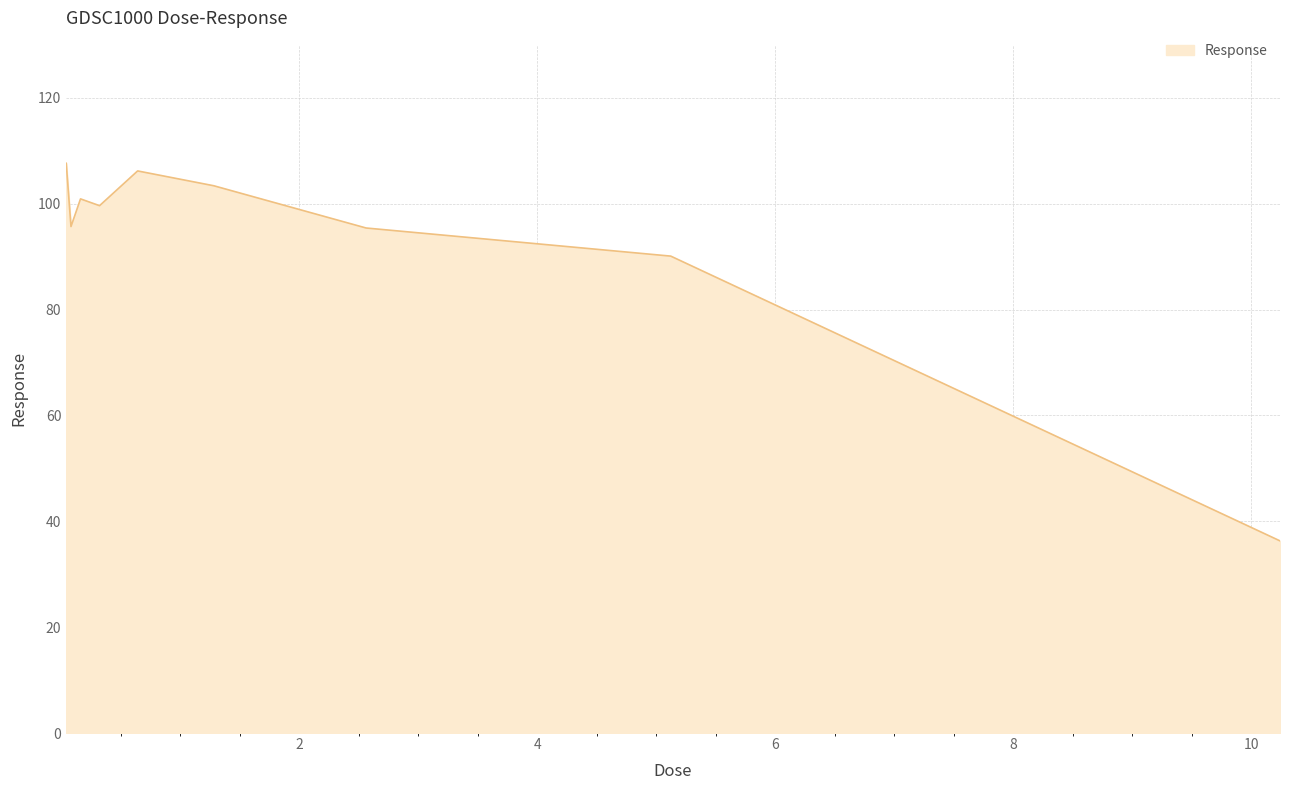

What is the minimum value shown in the chart?

36.3